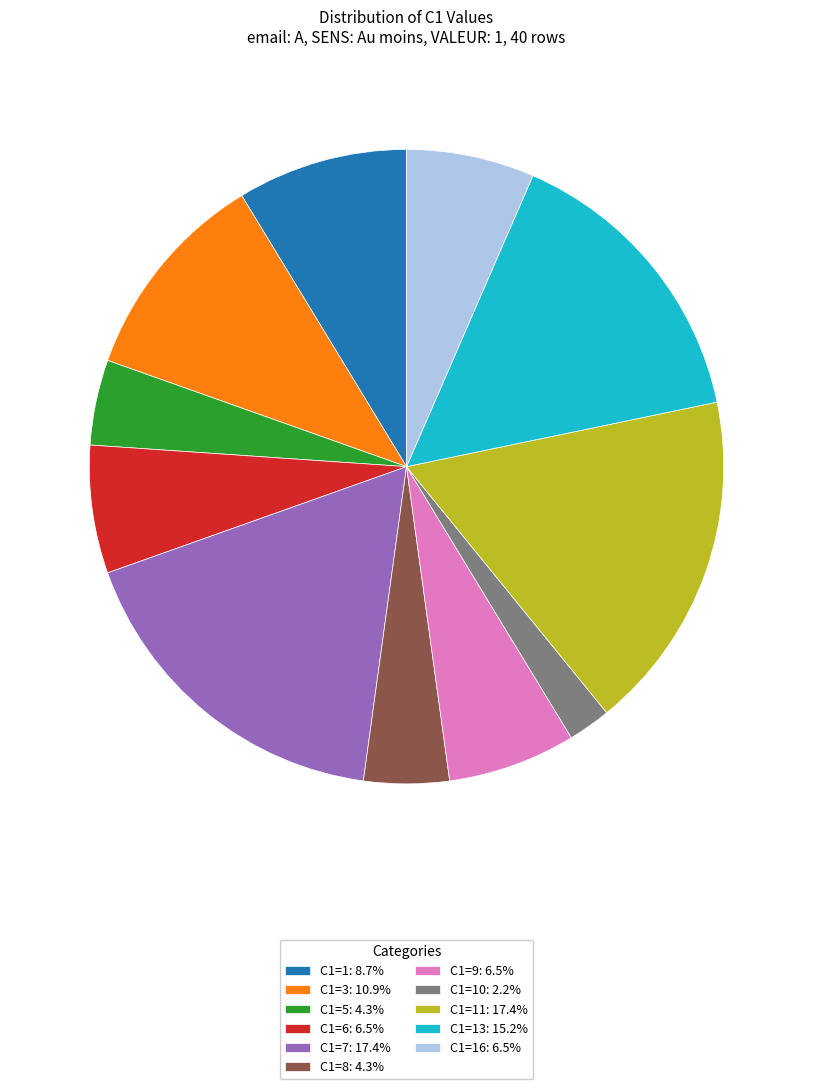

What is the ratio of the value at C1=16: 6.5% to the value at C1=10: 2.2%?

3.0